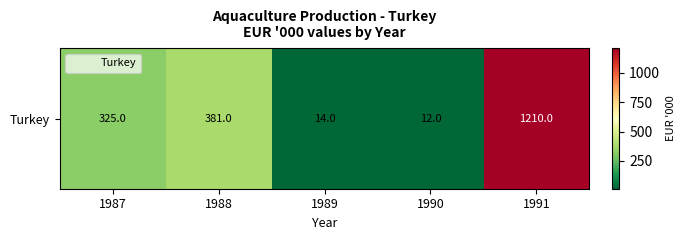

How many values are below 325?

2